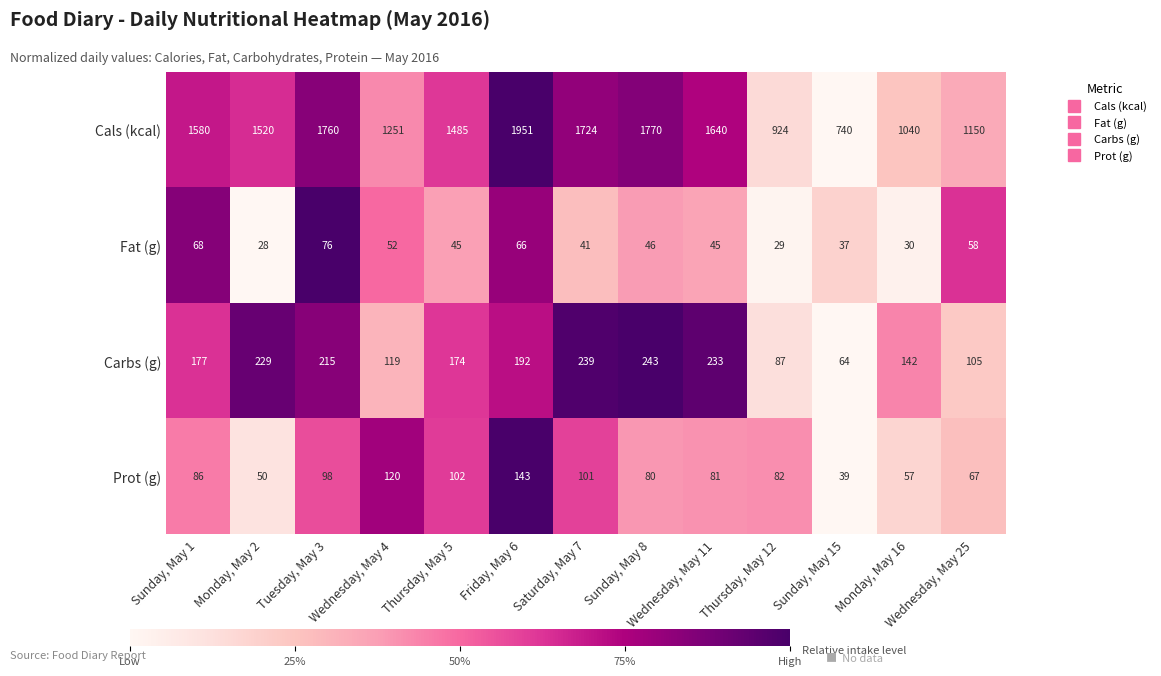

Rank the series by their maximum value, from highest to lowest.

Cals (kcal), Carbs (g), Prot (g), Fat (g)